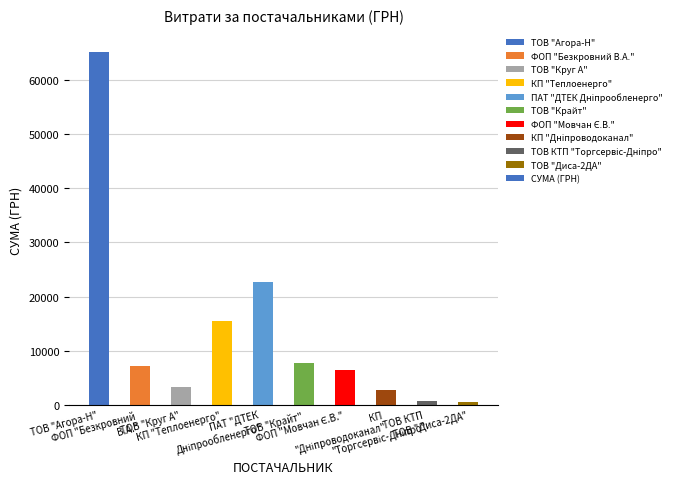

Where does the data first go above 7274?

ТОВ "Агора-Н"